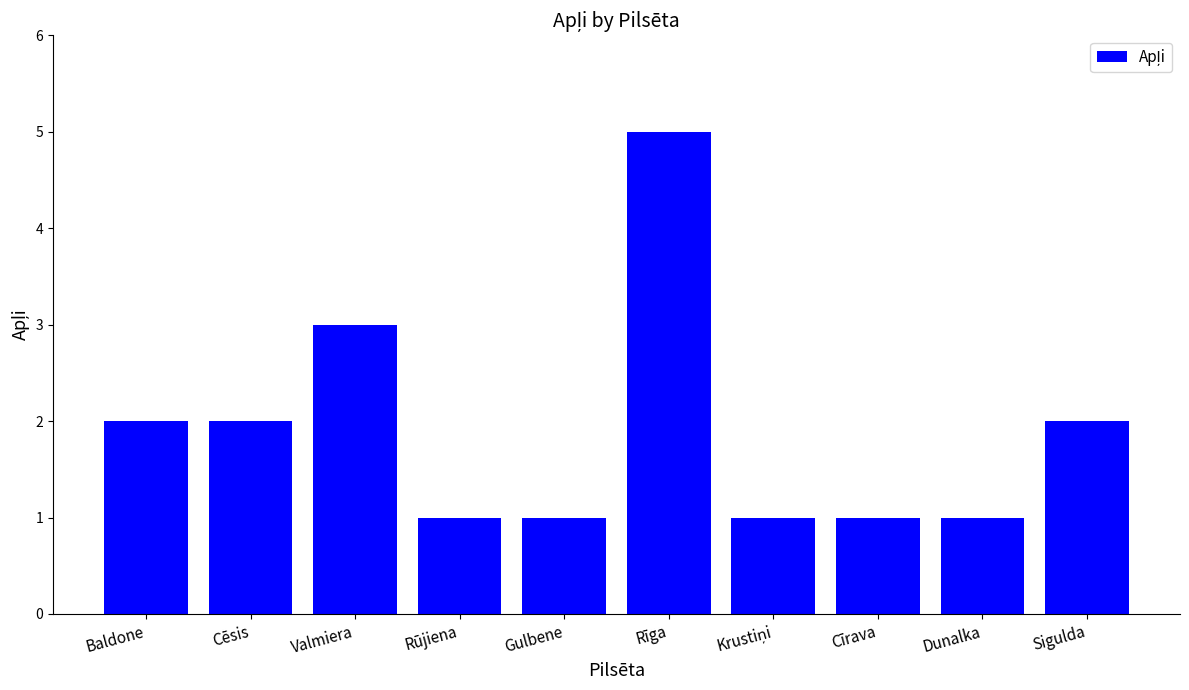

What is the greatest value displayed?

5